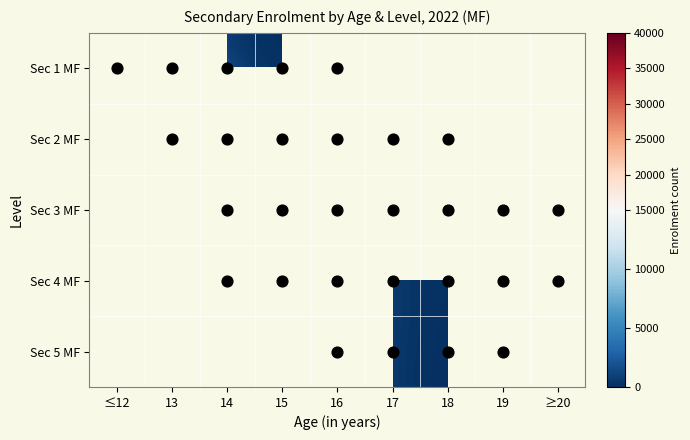

What value does the Sec 4 MF series have at 16?

2030.0